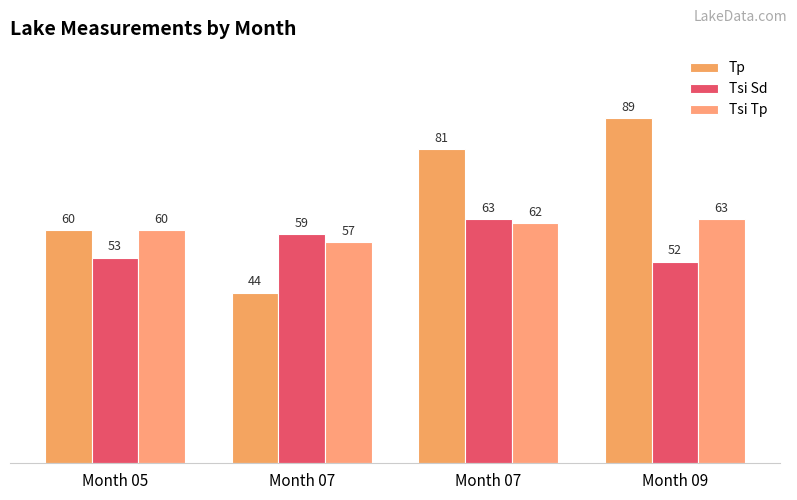

Reading left to right, transcribe all the data shown in this chart.

Tp: Month 05=60	Month 07=44	Month 07=81	Month 09=89
Tsi Sd: Month 05=53	Month 07=59	Month 07=63	Month 09=52
Tsi Tp: Month 05=60	Month 07=57	Month 07=62	Month 09=63